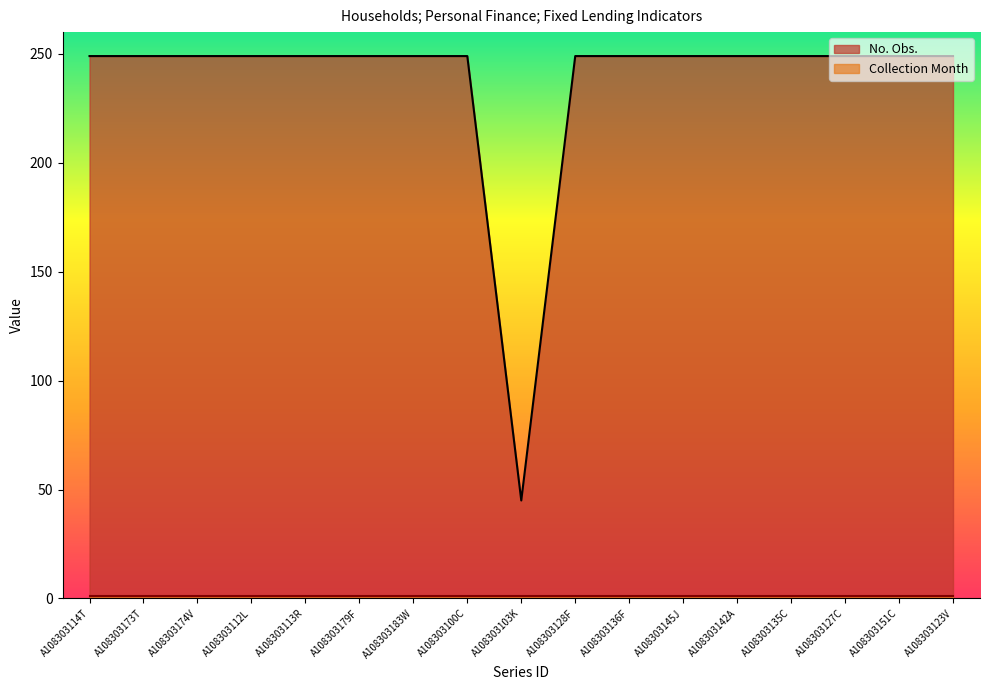

The chart shows a value of 249 at A108303151C. True or false?

True